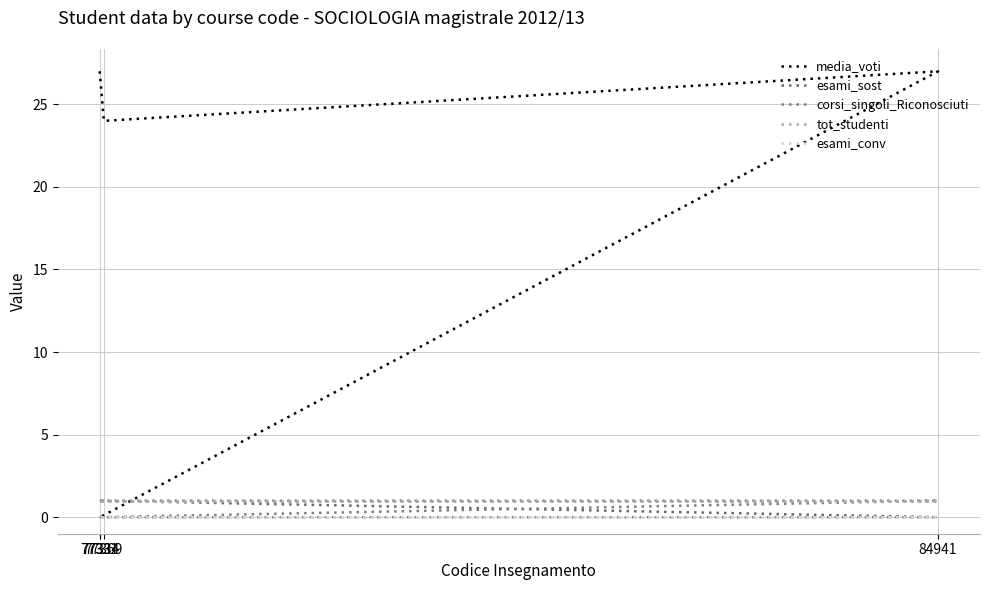

What is the difference between the maximum and minimum values in the esami_sost series?

1